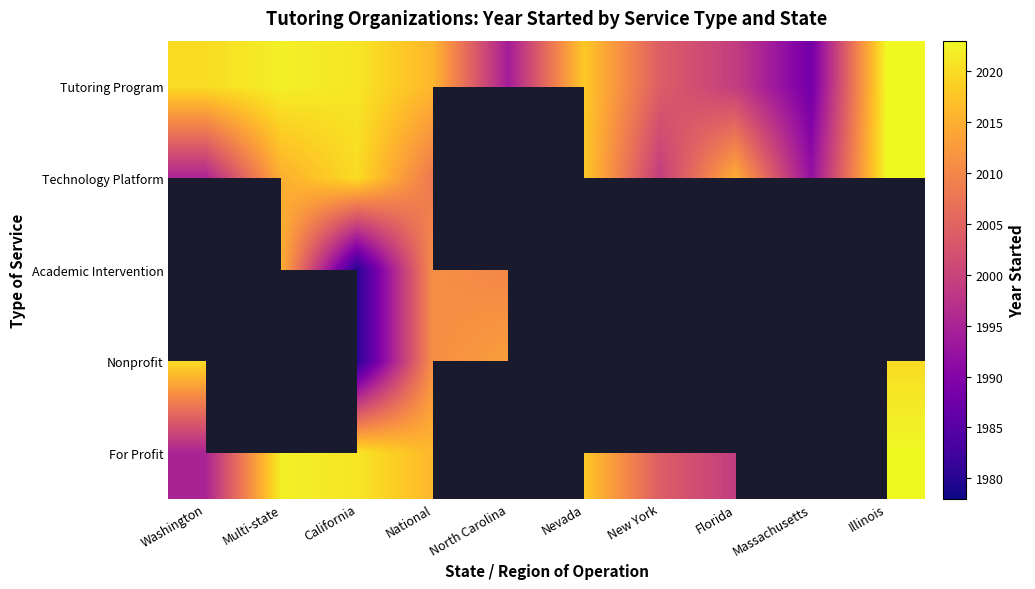

How many data points does each series have?

10